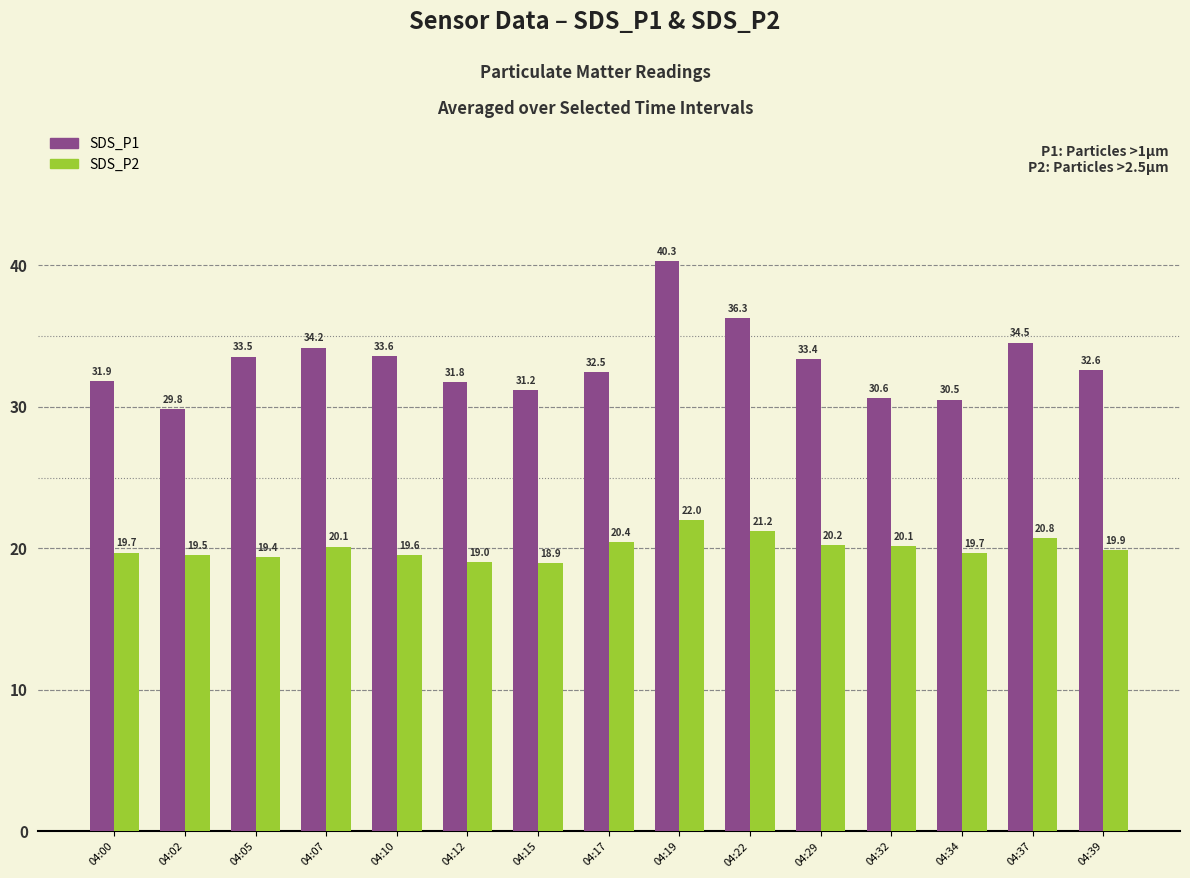

Rank the series by their average value, from lowest to highest.

SDS_P2, SDS_P1